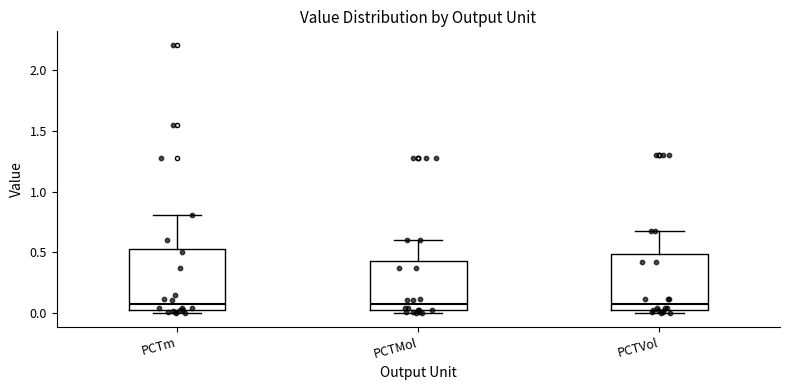

Reading left to right, read every box against the y-axis: the position of its median line, the range the box covers, and the ends of its whiskers. The values are not printed on the chart, so give them approximately, as read against the axis.

PCTm: median 0.10, box 0.05 to 0.55, whiskers 0.00 to 0.80
PCTMol: median 0.10, box 0.05 to 0.45, whiskers 0.00 to 0.60
PCTVol: median 0.10, box 0.05 to 0.50, whiskers 0.00 to 0.70